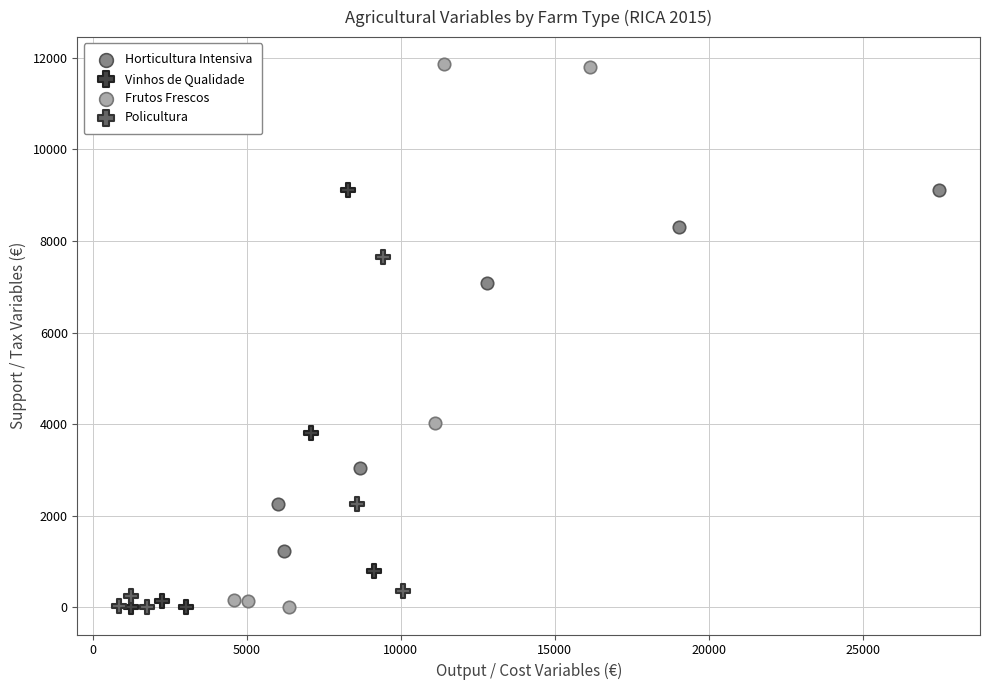

Which series reaches the maximum Y coordinate?

Frutos Frescos